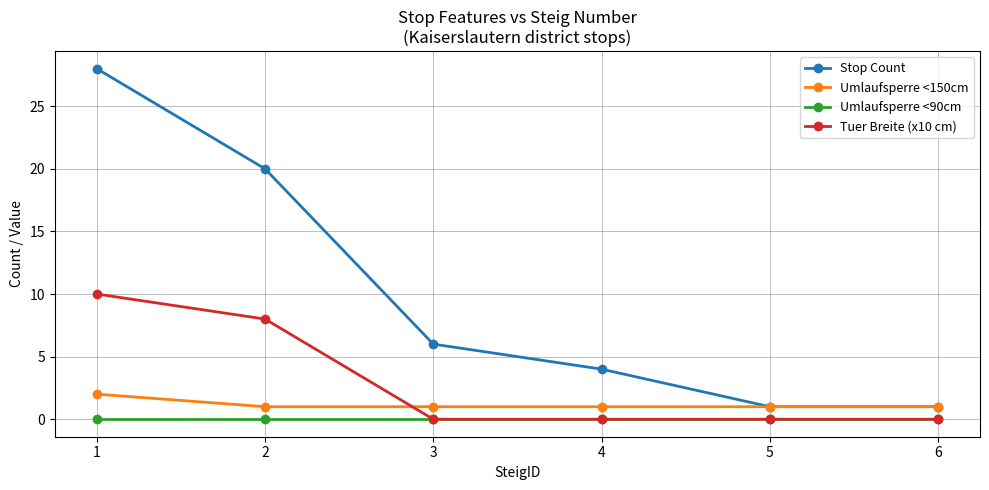

What is the maximum value shown in the chart?

28